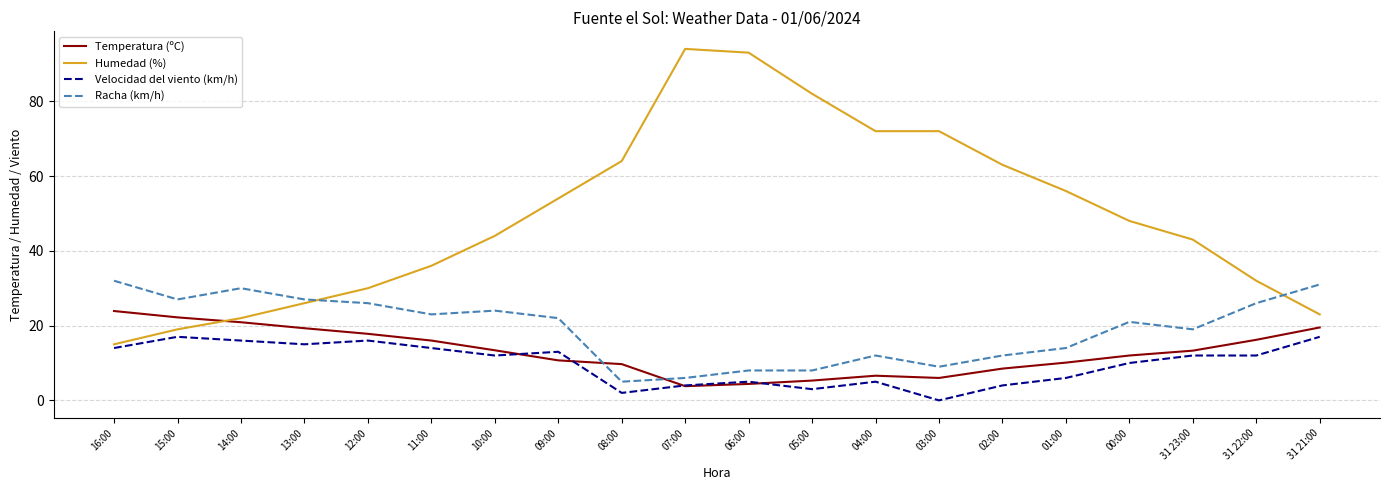

The value of Temperatura (ºC) at 06:00 is 4.4. True or false?

True